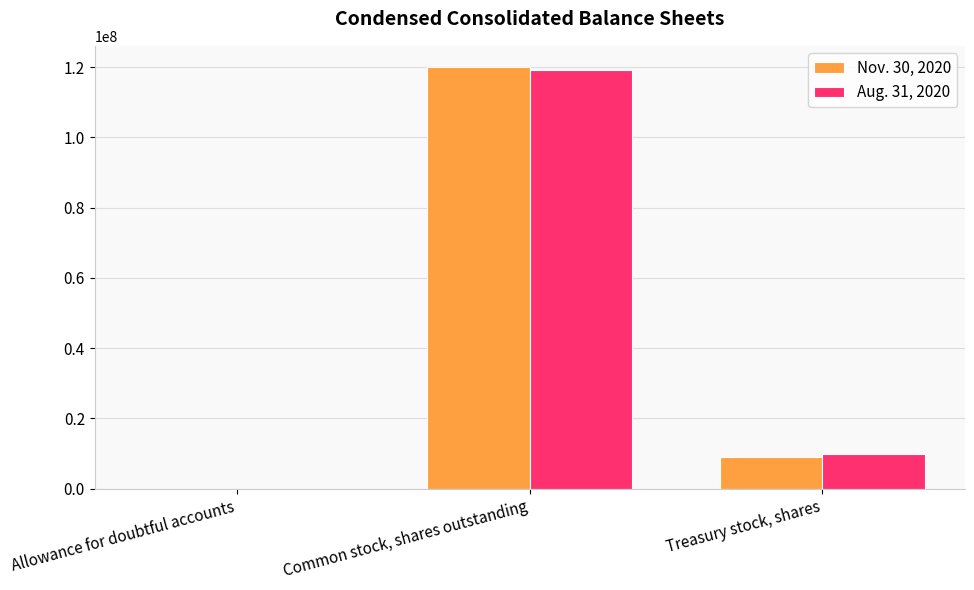

Reading right to left, list all the values displayed in this chart.

Nov. 30, 2020: 8992643	120068021	8407
Aug. 31, 2020: 9839759	119220905	9597